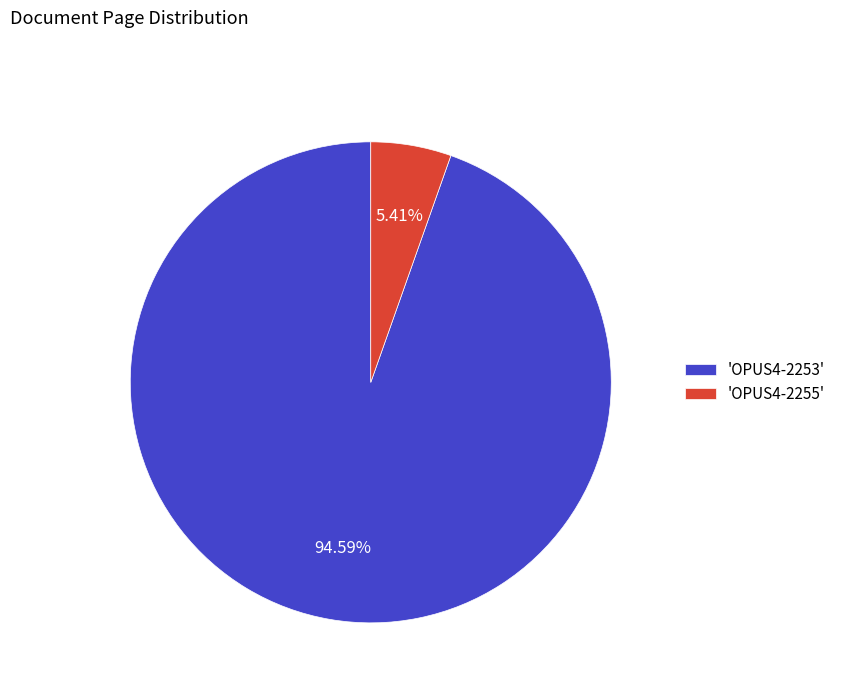

Which category has the biggest portion of the pie?

'OPUS4-2253'